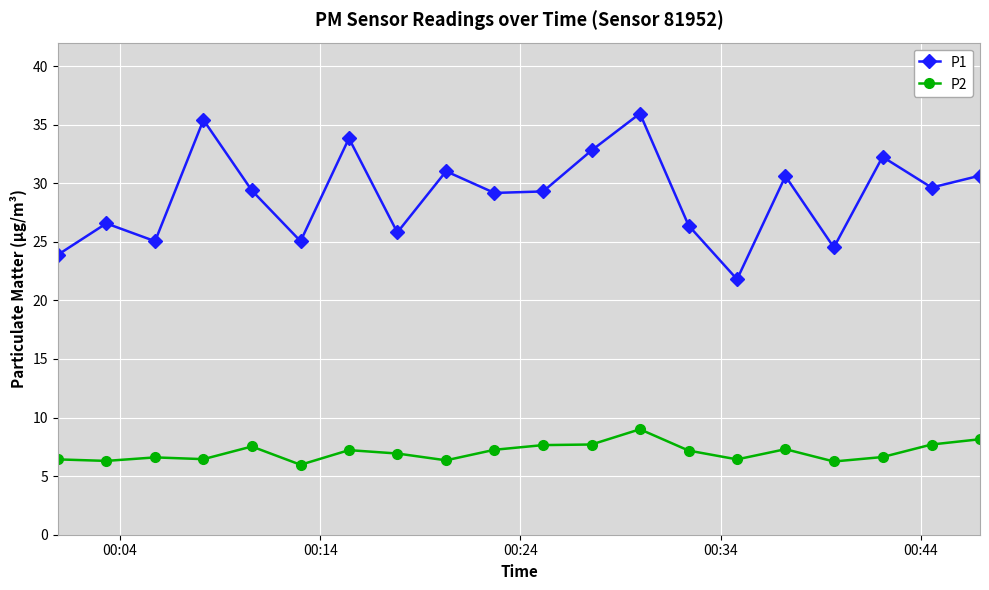

How many interior local valleys does the P1 series have?

7